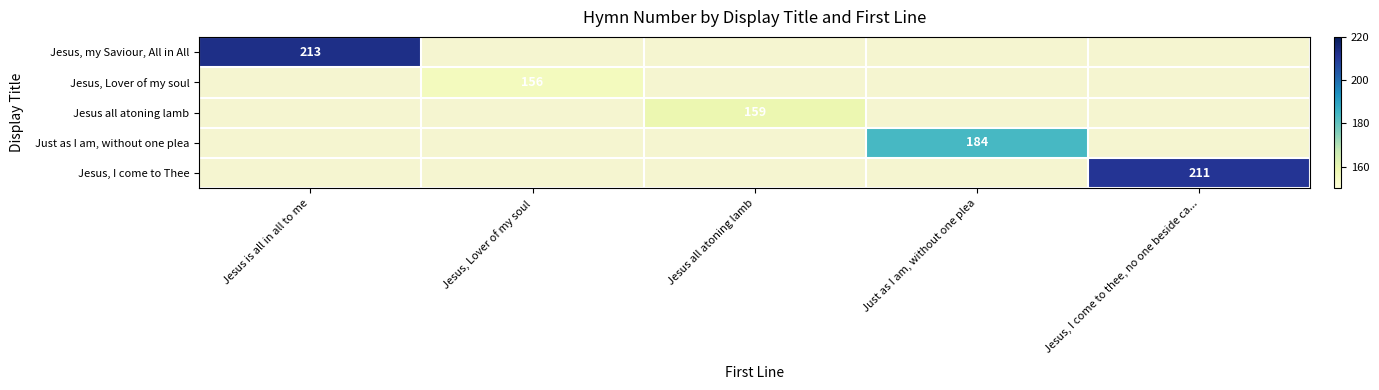

The Jesus all atoning lamb series shows 211 at Jesus all atoning lamb. True or false?

False